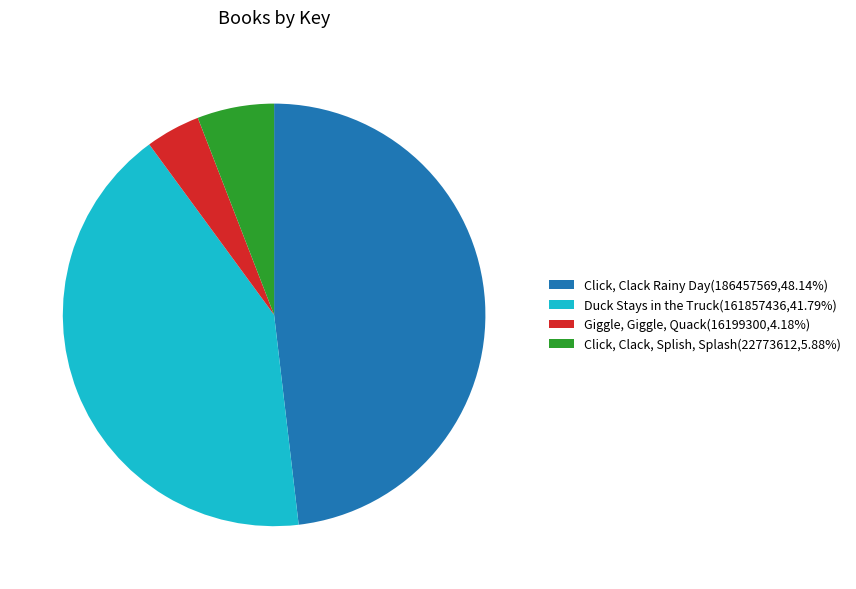

Which has a higher value, Click, Clack, Splish, Splash or Duck Stays in the Truck?

Duck Stays in the Truck